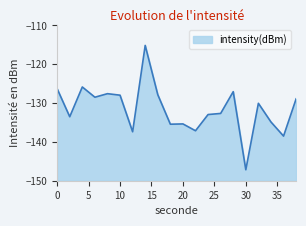

What is the value of the 12th point from the left?

-137.1